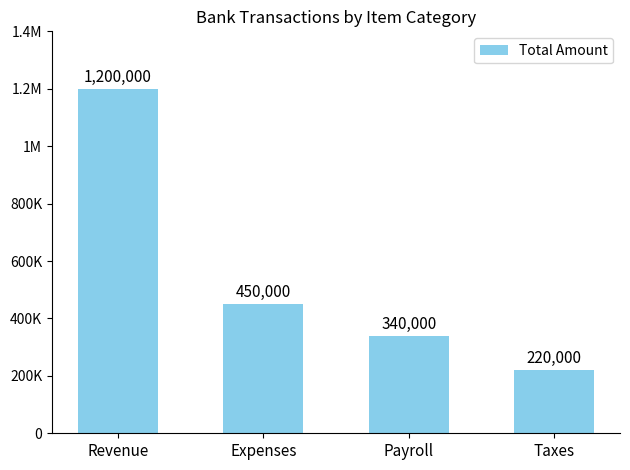

Rank the categories by value from highest to lowest.

Revenue, Expenses, Payroll, Taxes